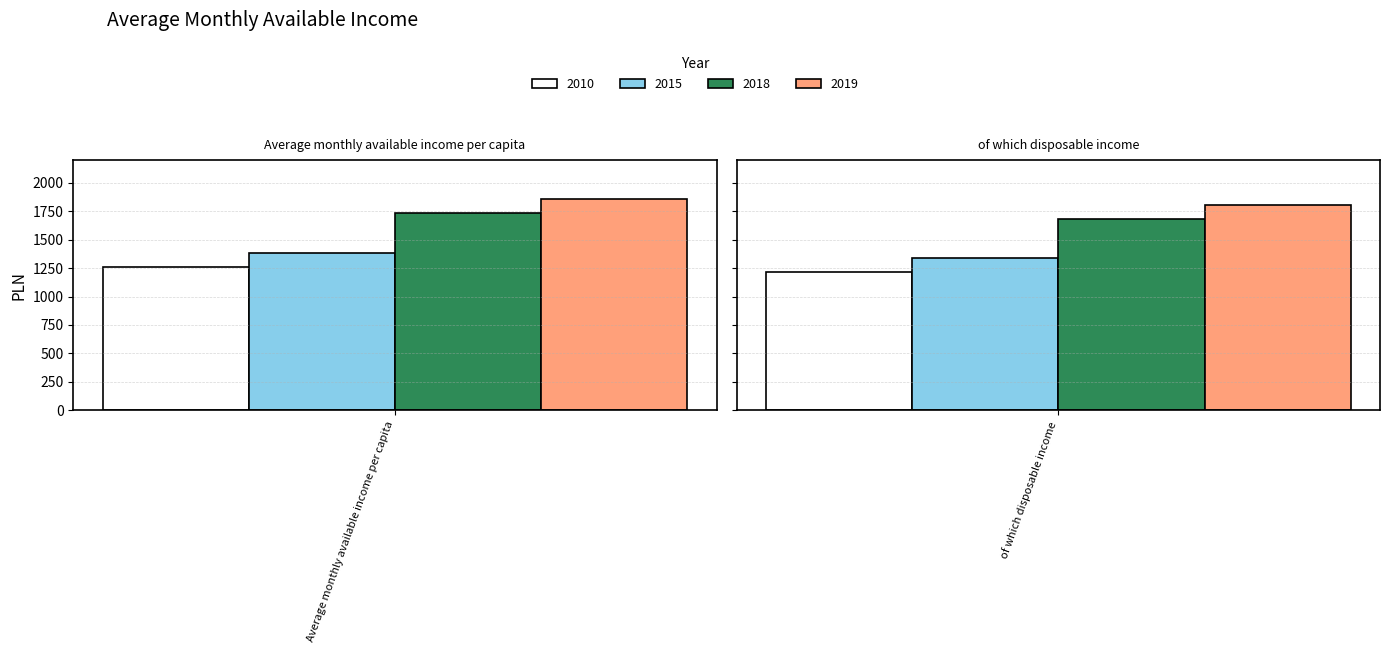

Which series changed the most between Average monthly available income per capita and of which disposable income?

2018